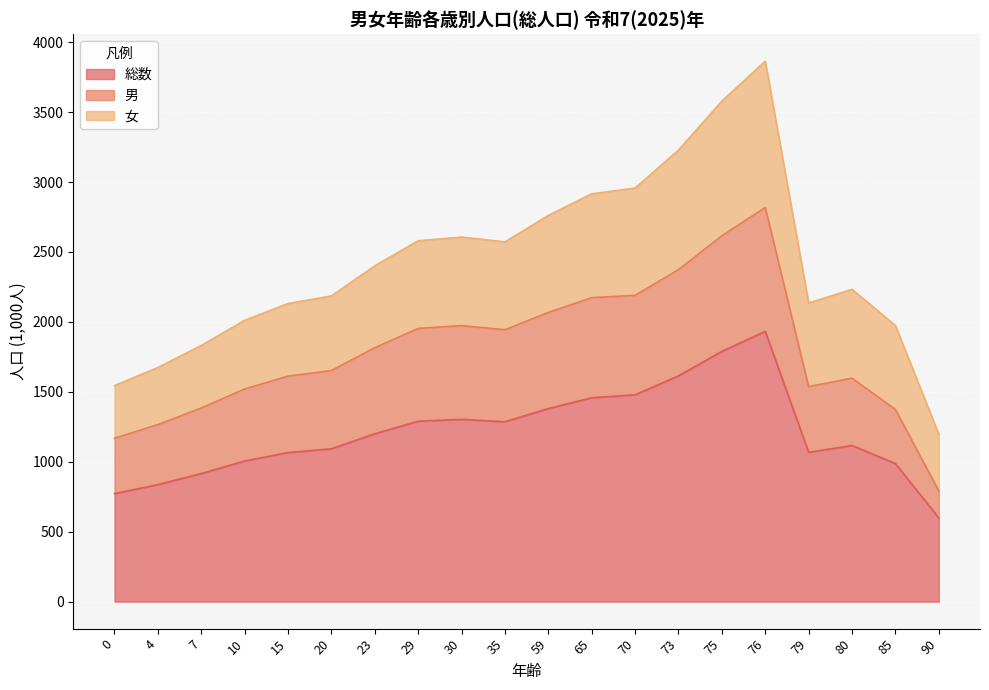

What is the difference between the maximum and minimum values in the 総数 series?

1333.3